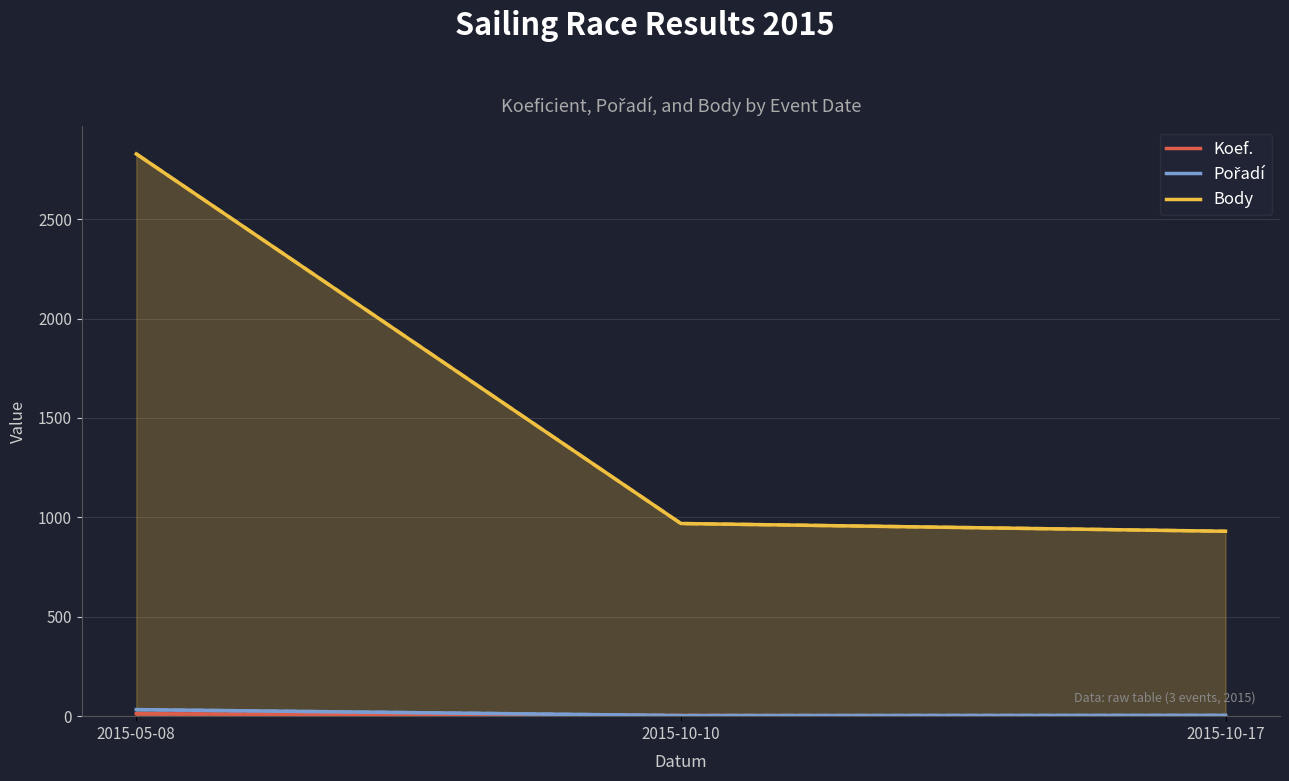

True or false: Koef. has a value of 12 at 2015-05-08.

True